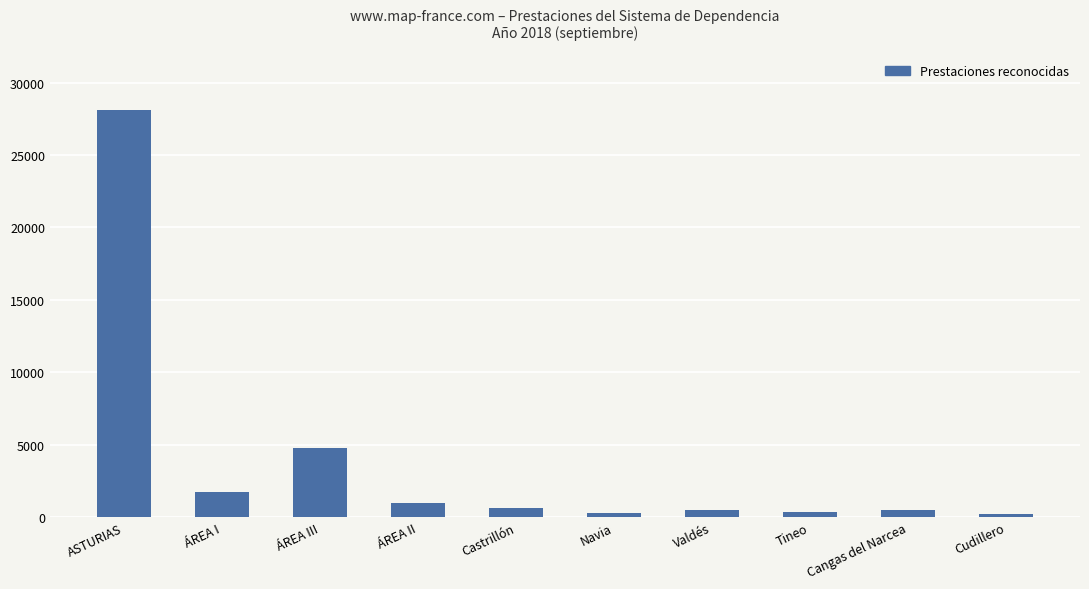

At which label is the value closest to 14144?

ÁREA III